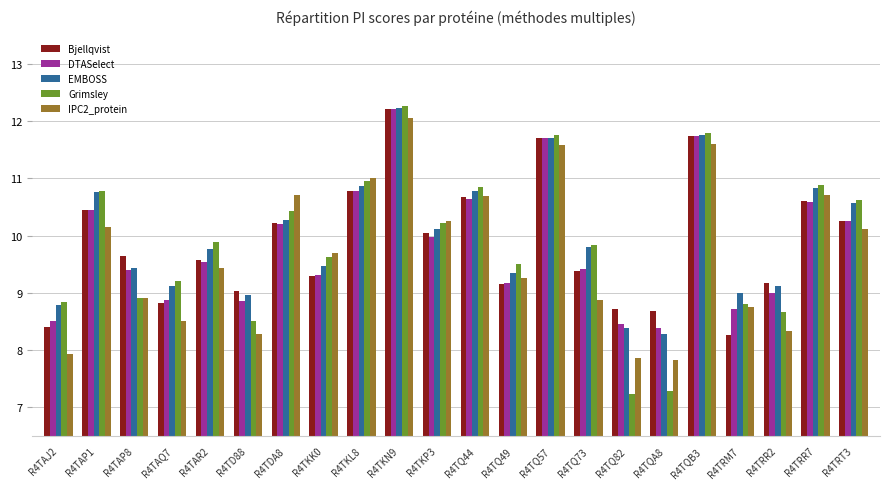

Which series has the largest range (max minus min)?

Grimsley